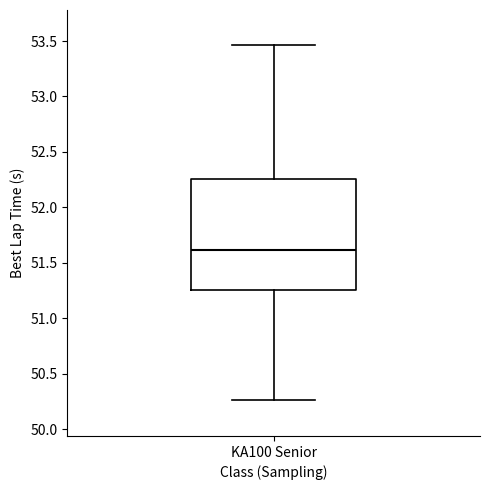

Where does the median line of the box for KA100 Senior sit on the y-axis? The values are not printed on the chart, so give them approximately, as read against the axis.

51.60